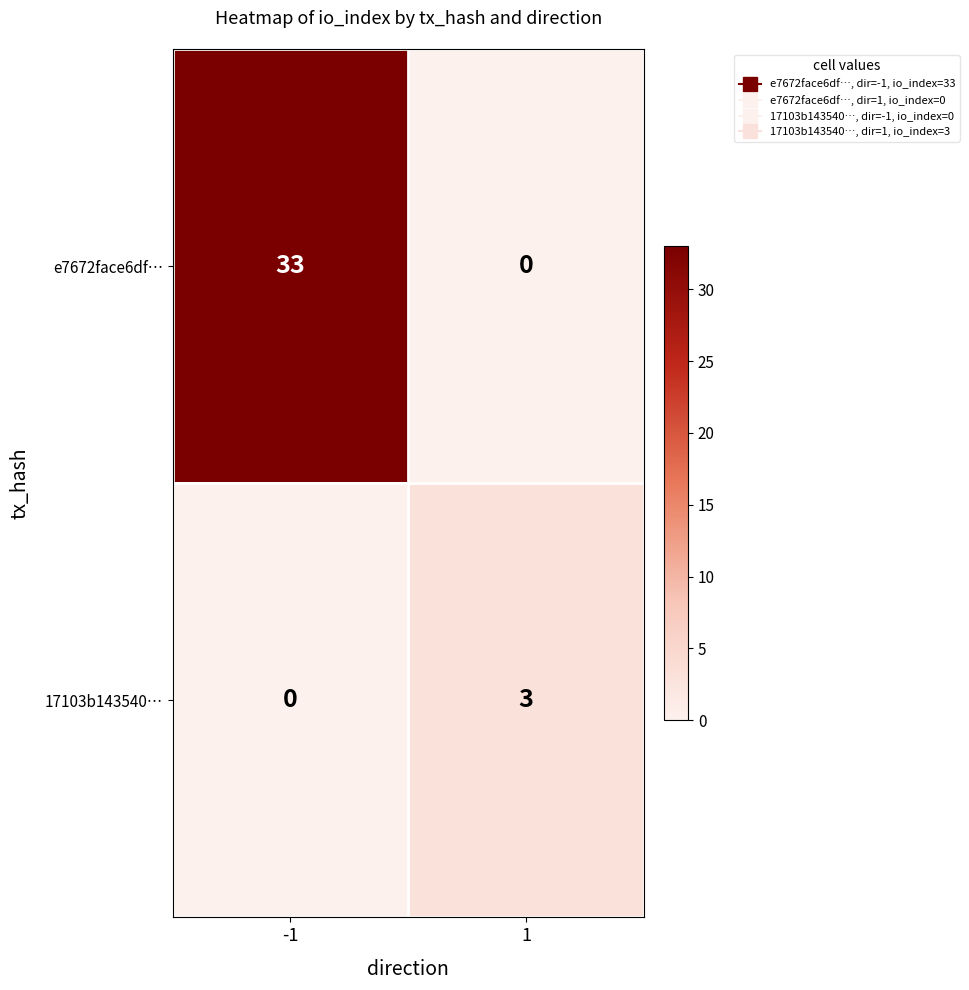

What is the maximum value for 17103b143540…?

3